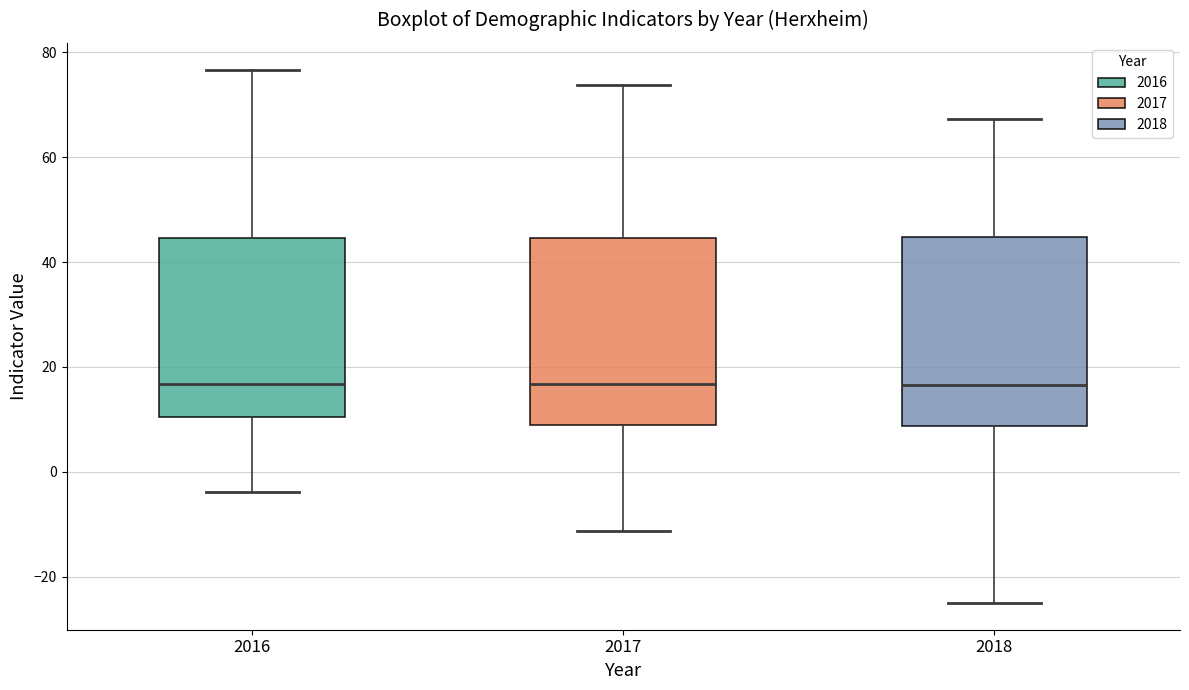

Reading left to right, read every box against the y-axis: the position of its median line, the range the box covers, and the ends of its whiskers. The values are not printed on the chart, so give them approximately, as read against the axis.

2016: median 16, box 10 to 44, whiskers -4 to 76
2017: median 16, box 8 to 44, whiskers -12 to 74
2018: median 16, box 8 to 44, whiskers -24 to 68